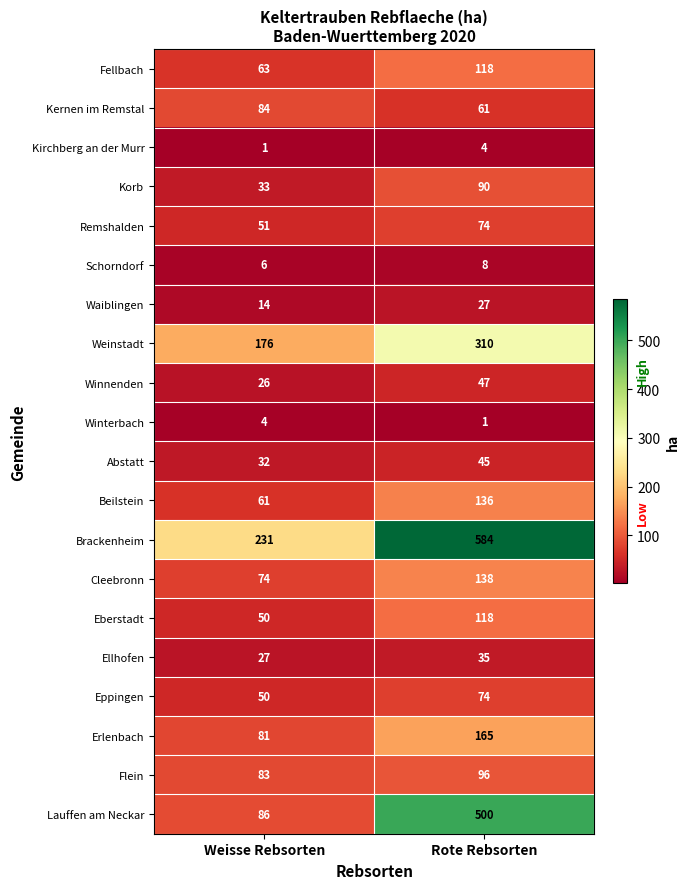

The value of Winnenden at Weisse Rebsorten is 9. True or false?

False